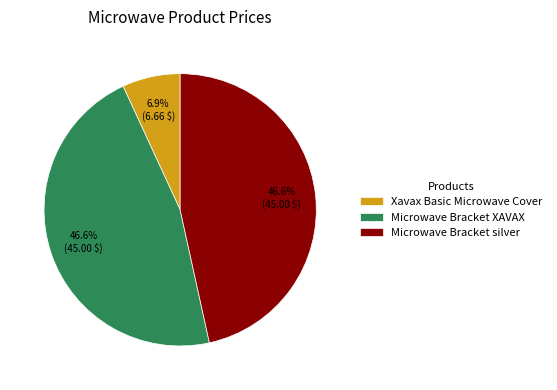

What percentage do Microwave Bracket silver and Microwave Bracket XAVAX together represent?

93.1%